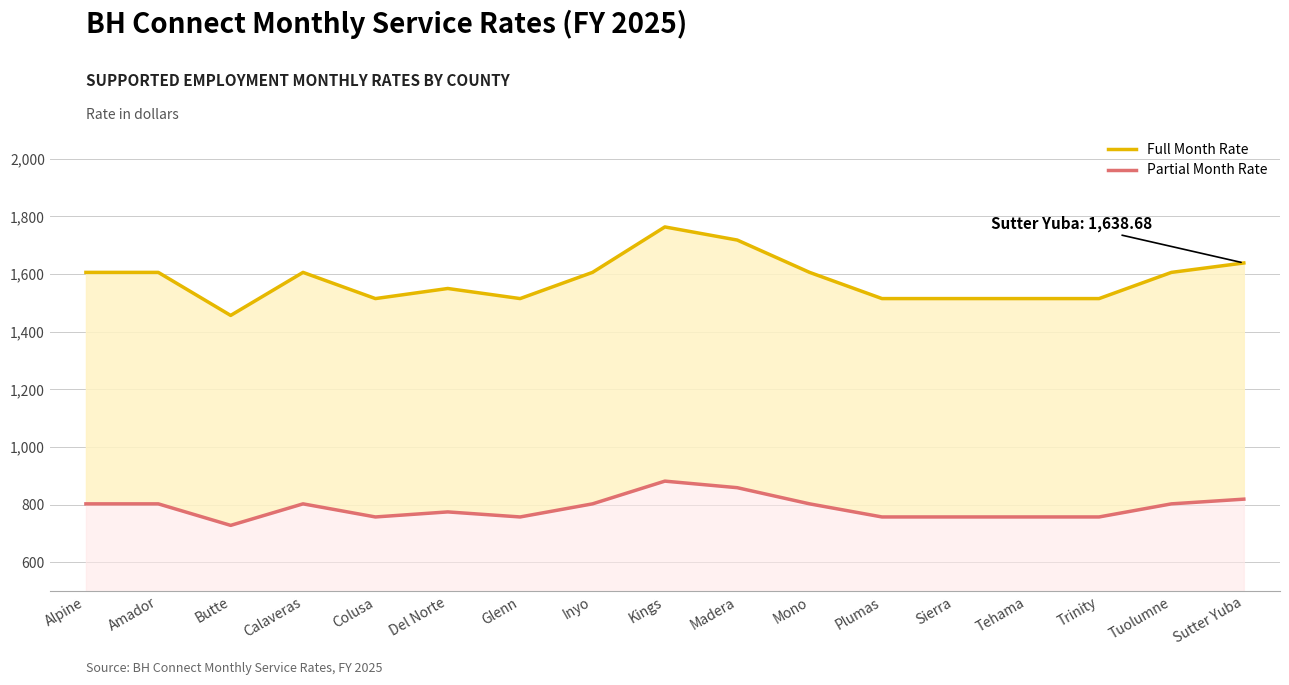

What is the difference between the maximum and minimum values in the Full Month Rate series?

307.0